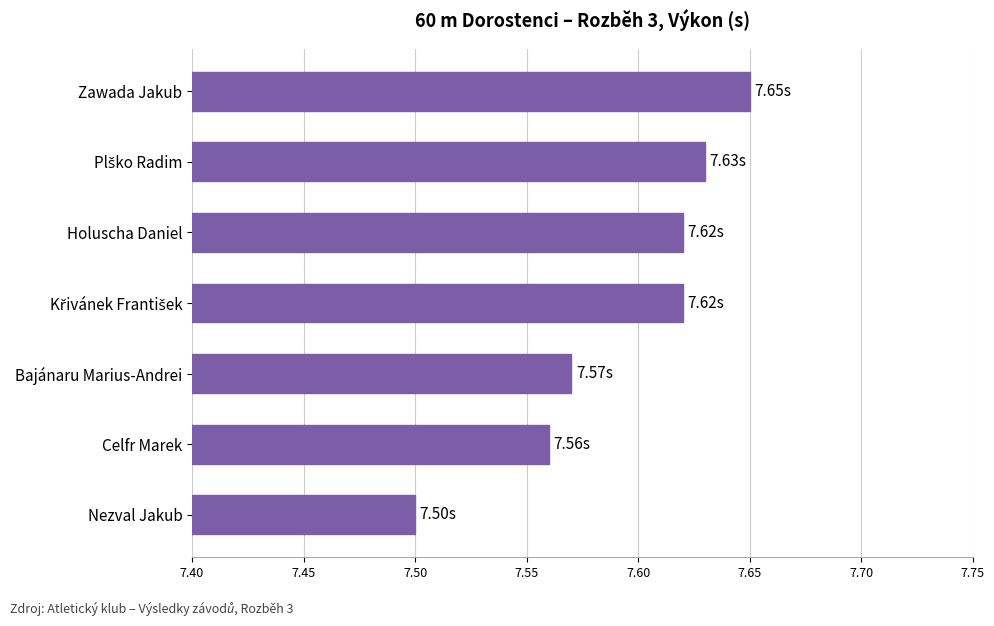

What is the sum of the values at Bajánaru Marius-Andrei and Holuscha Daniel?

15.2